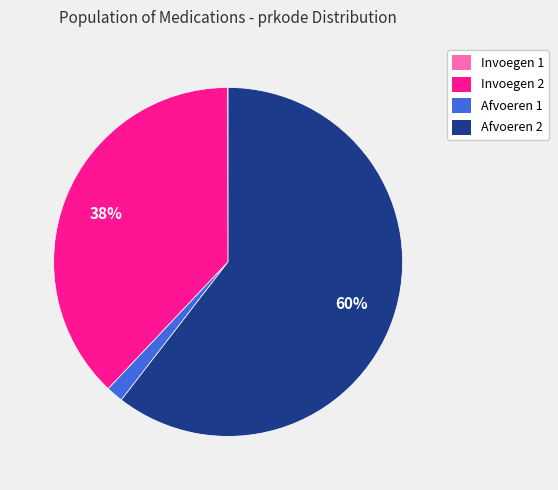

Combined, do Afvoeren 2 and Invoegen 2 account for over 50%?

Yes